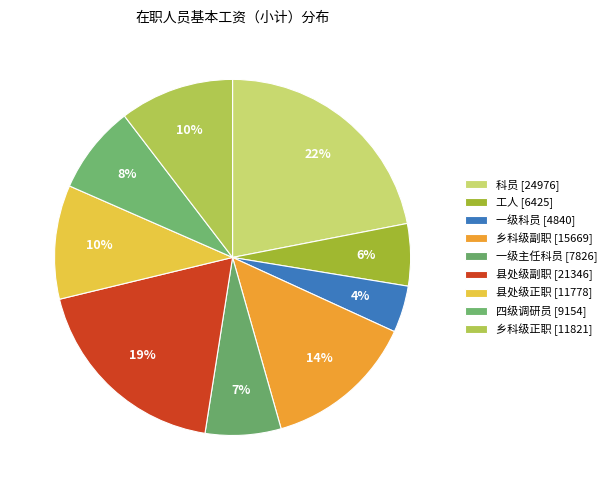

Count the number of slices in the pie.

9